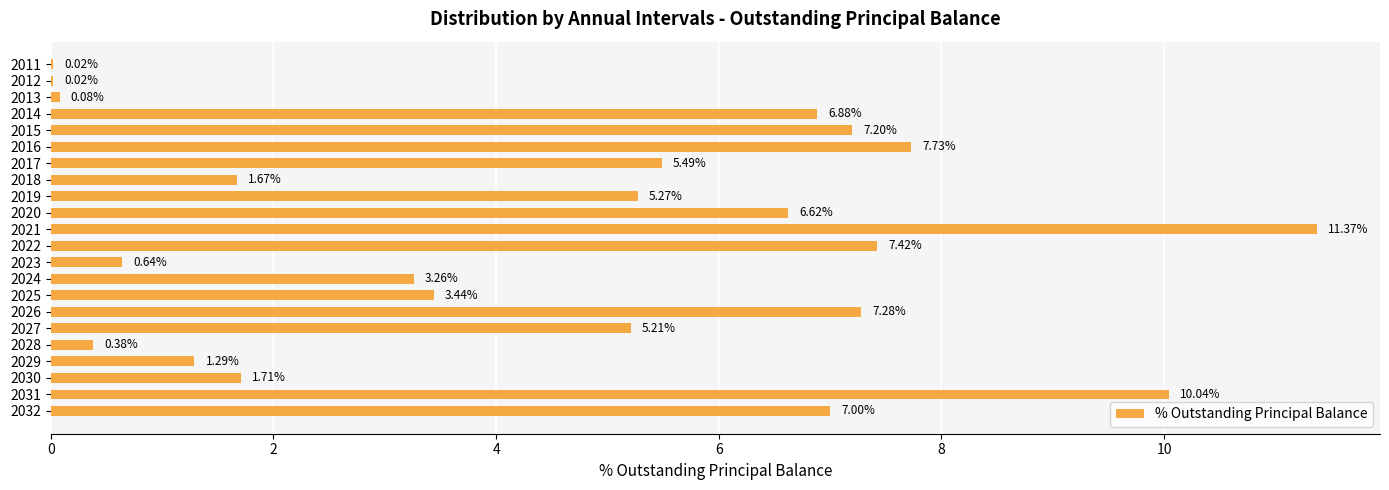

Approximately how many times larger is the value at 2031 compared to 2019?

1.9